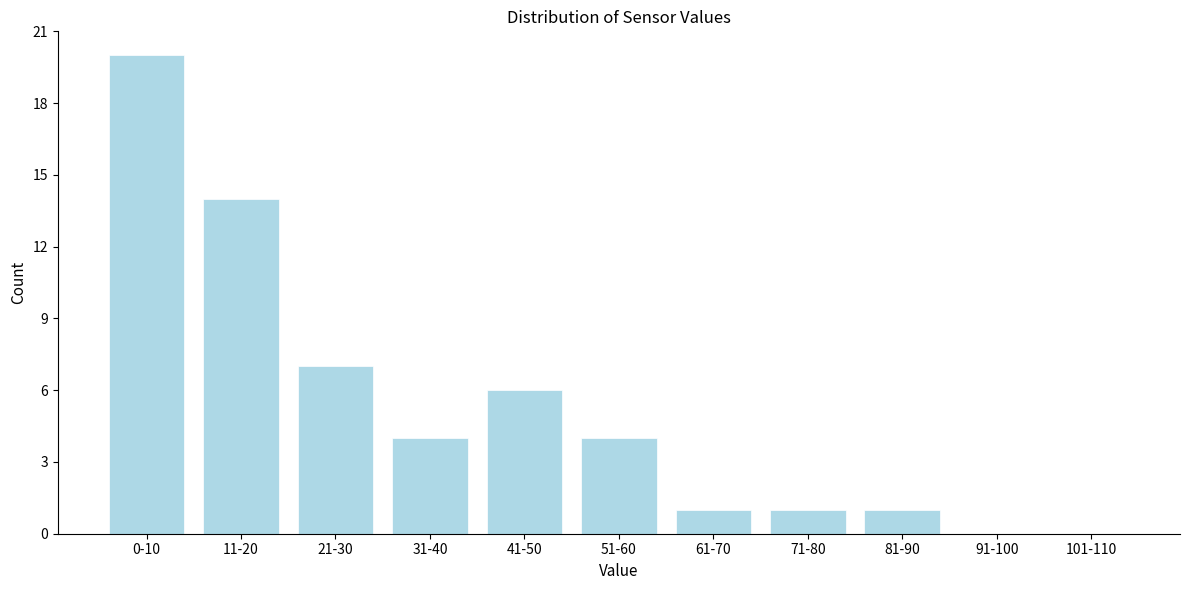

Reading left to right, transcribe all the data shown in this chart.

0-10=20	11-20=14	21-30=7	31-40=4	41-50=6	51-60=4	61-70=1	71-80=1	81-90=1	91-100=0	101-110=0